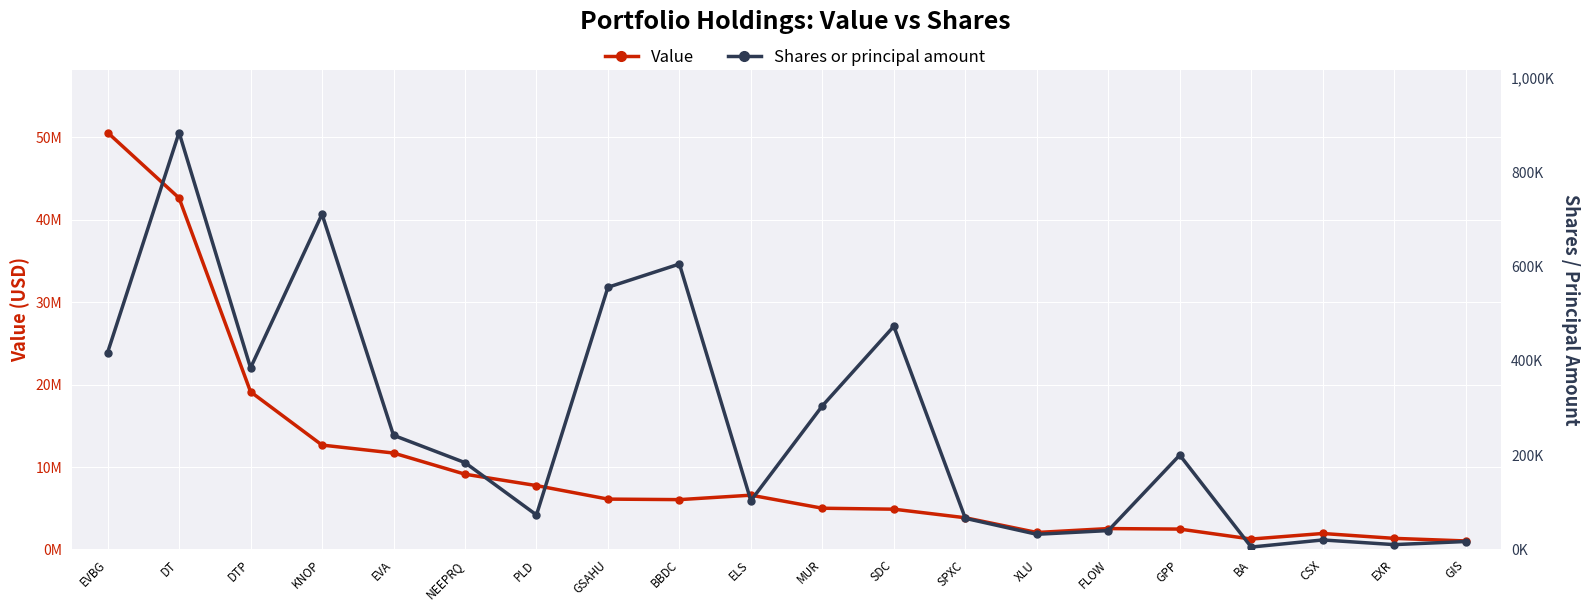

How many categories are shown in the chart?

20